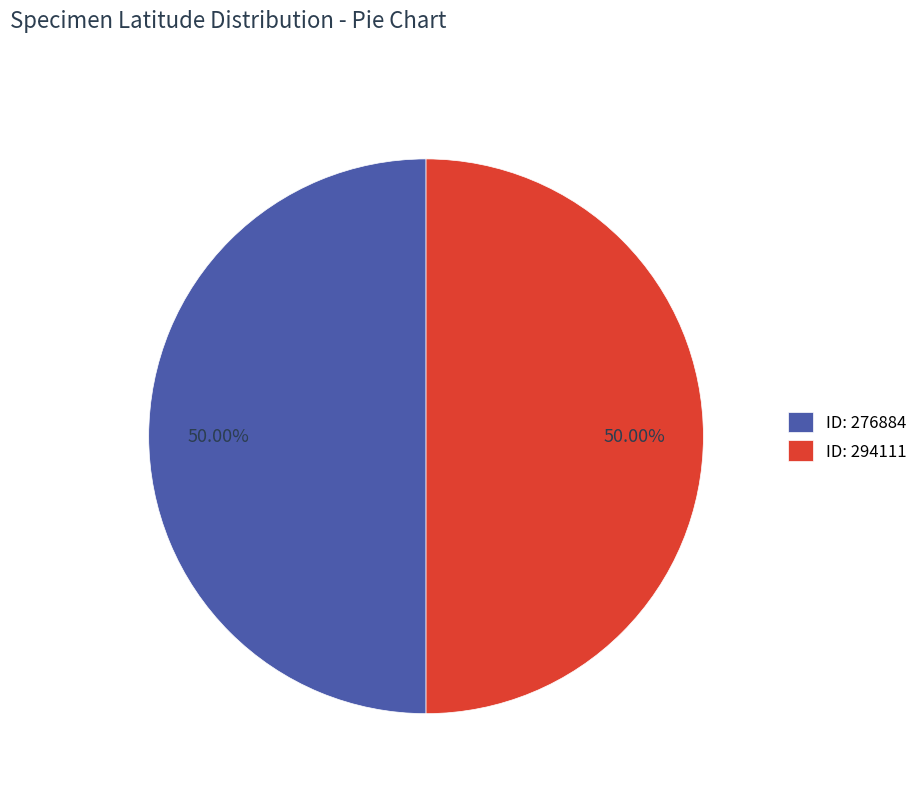

Combined, do ID: 276884 and ID: 294111 account for over 50%?

Yes